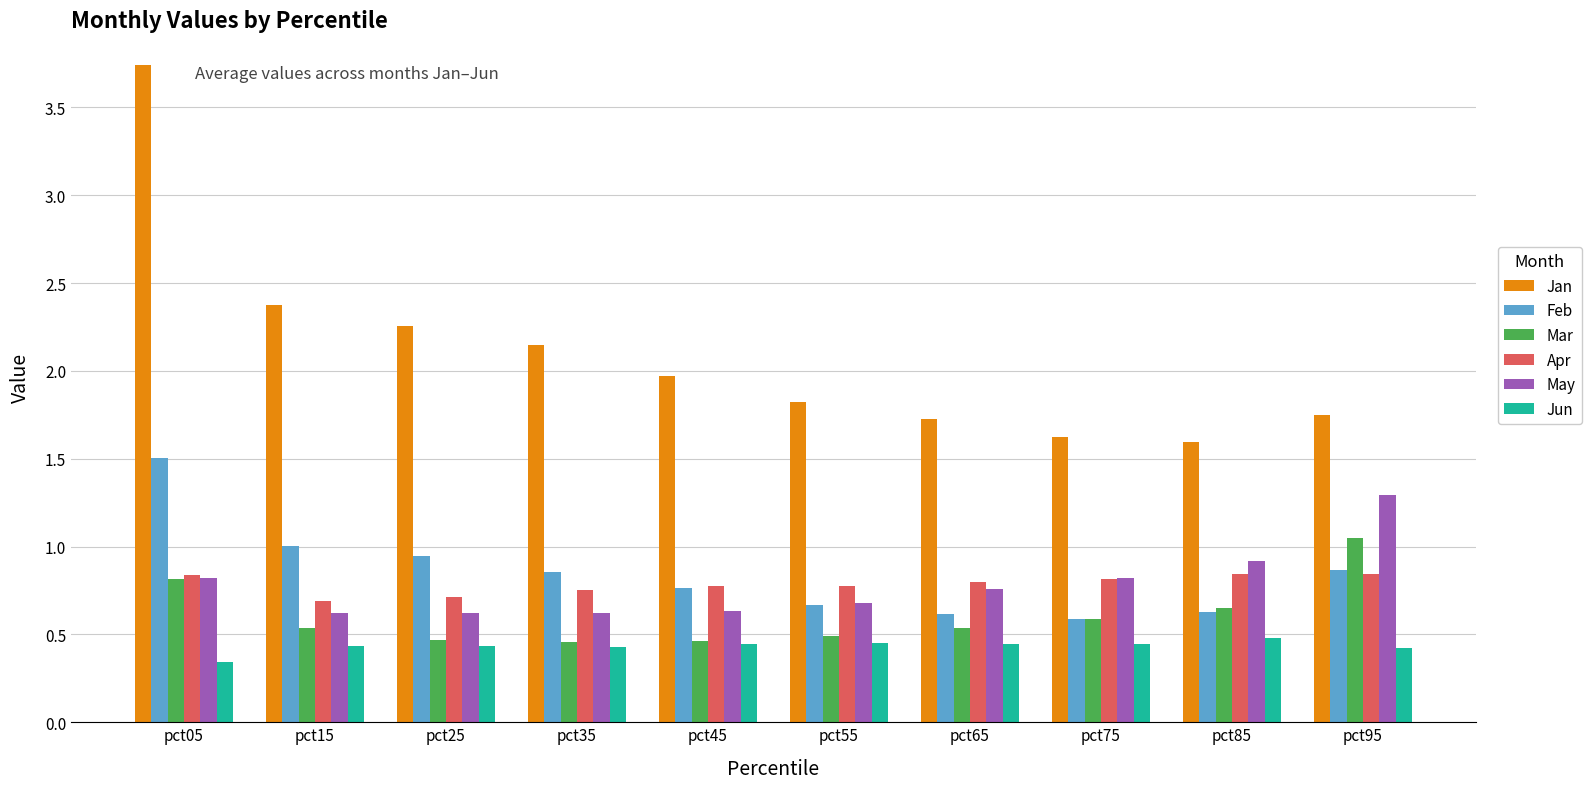

Rank the series by their maximum value, from lowest to highest.

Jun, Apr, Mar, May, Feb, Jan